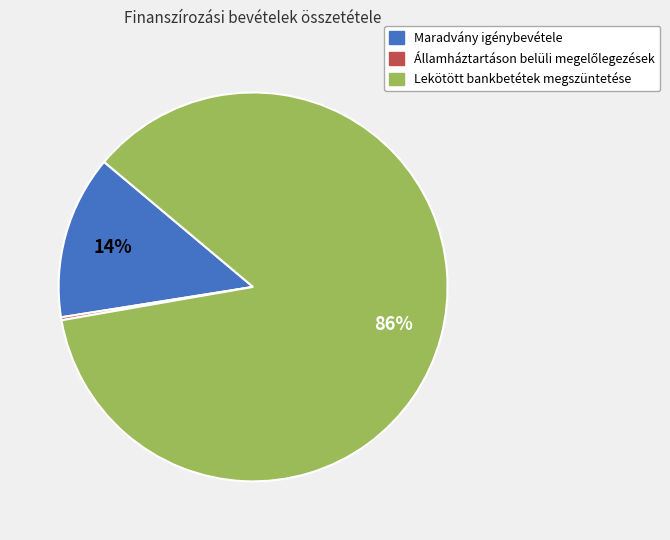

Is the sum of Maradvány igénybevétele and Lekötött bankbetétek megszüntetése greater than half?

Yes